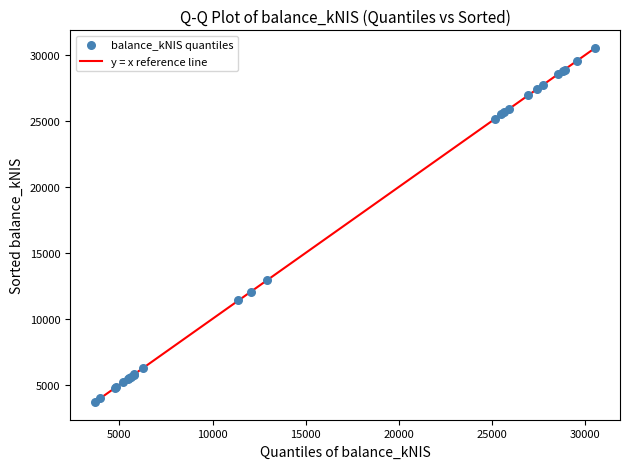

What Y value in the scatter plot is closest to 17108?

12915.8